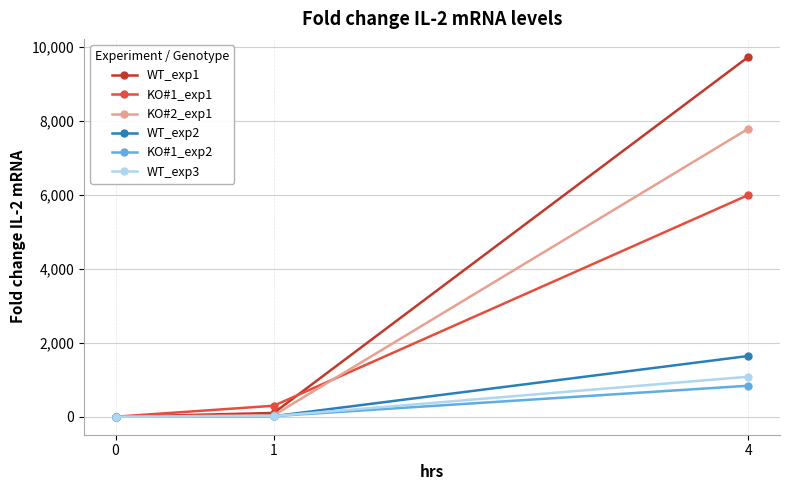

How many data points does each series have?

3